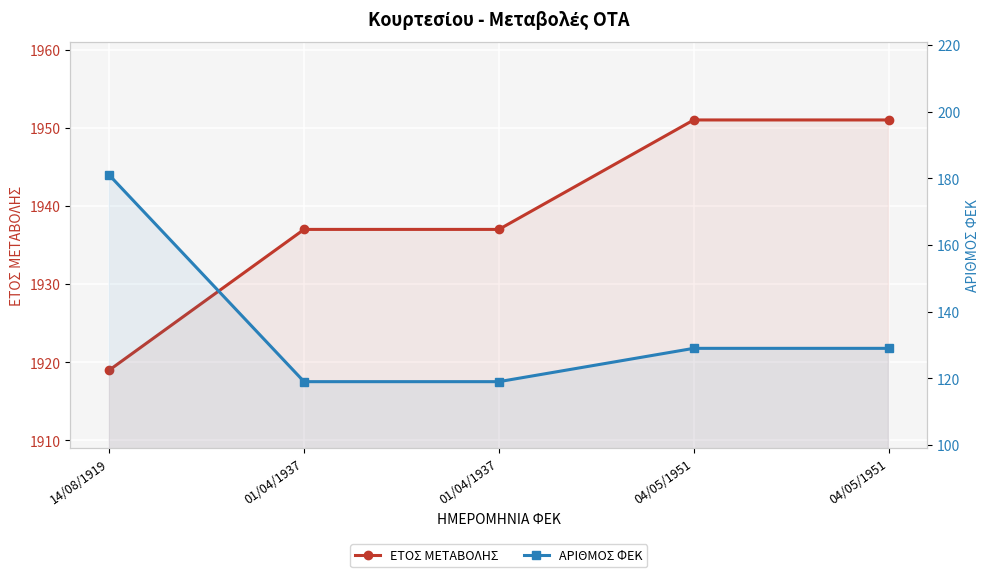

Is it true that ΕΤΟΣ ΜΕΤΑΒΟΛΗΣ equals 1951 at 04/05/1951?

True